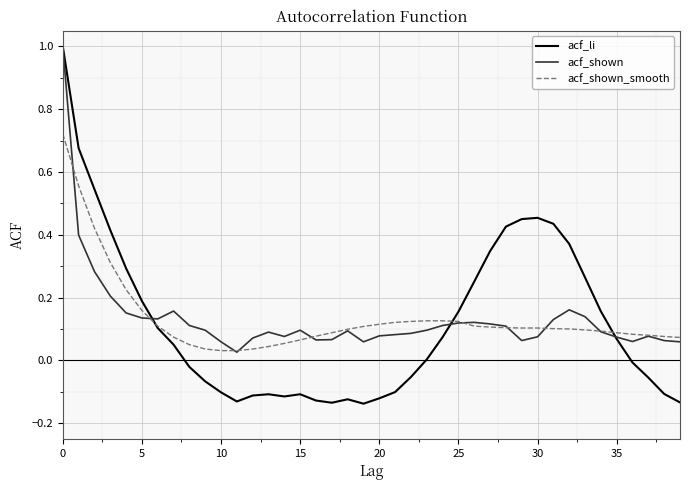

What is the maximum value for acf_li?

1.0